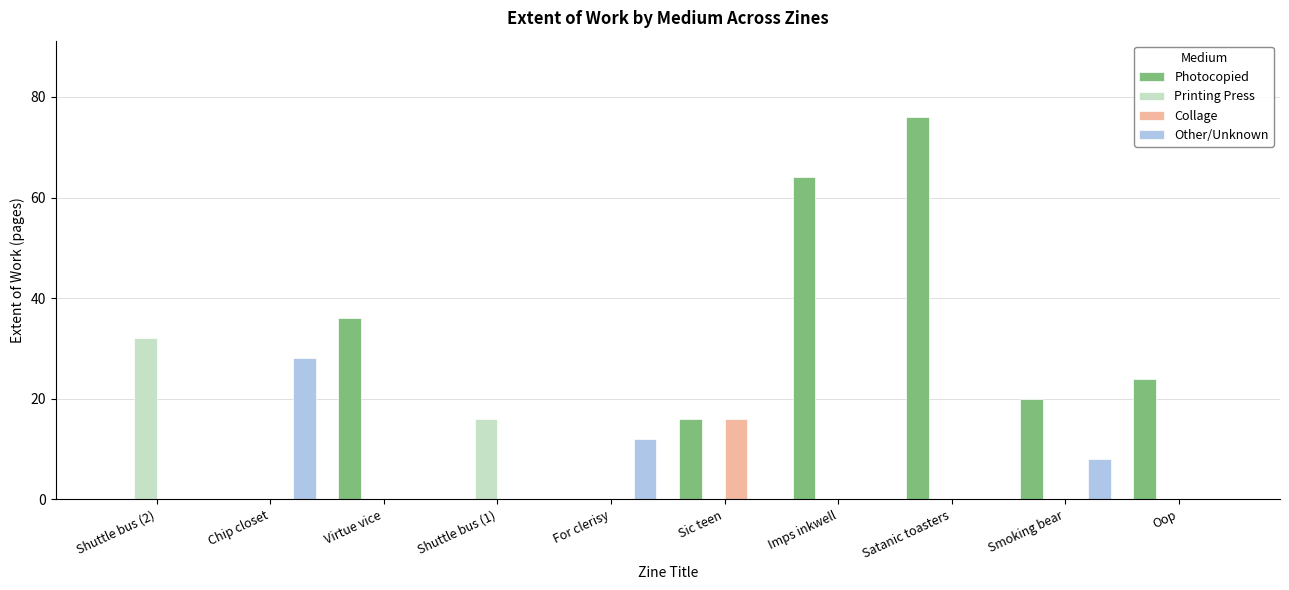

What value does the Photocopied series have at Sic teen, to the nearest 5?

15